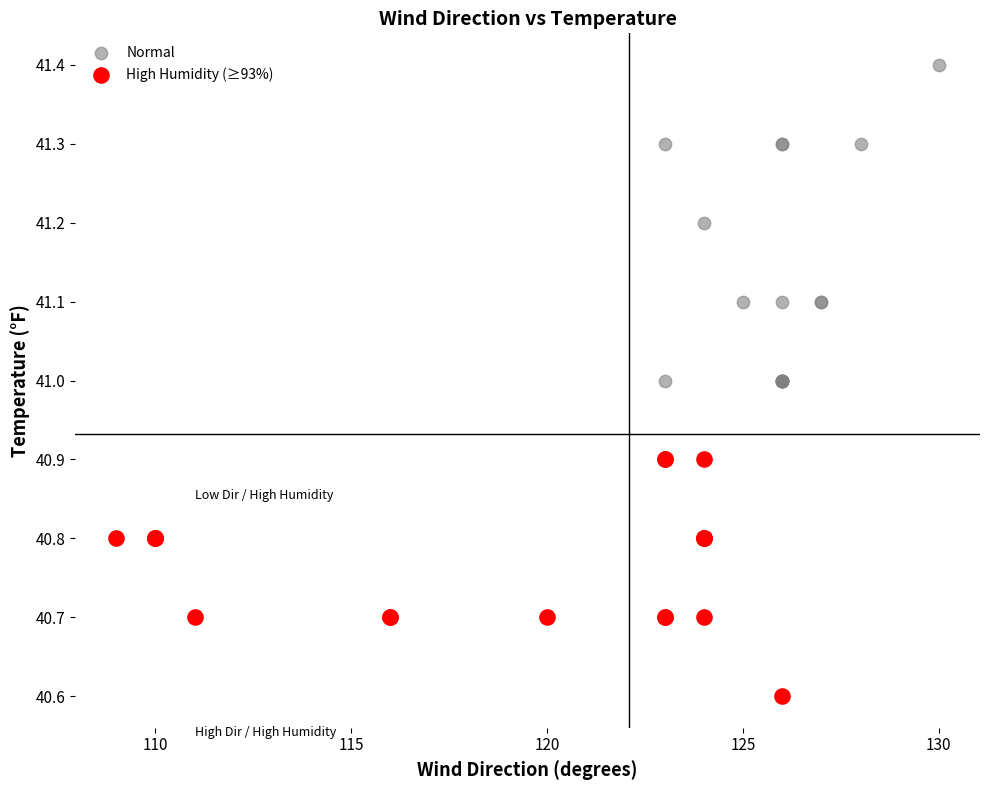

Which series reaches the minimum Y coordinate?

High Humidity (≥93%)